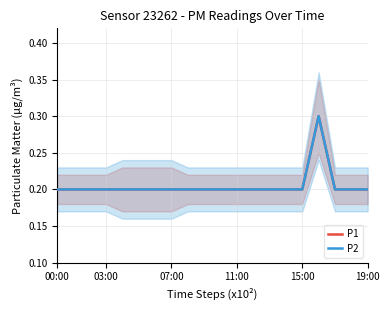

Which category has the lowest value across all series?

00:00